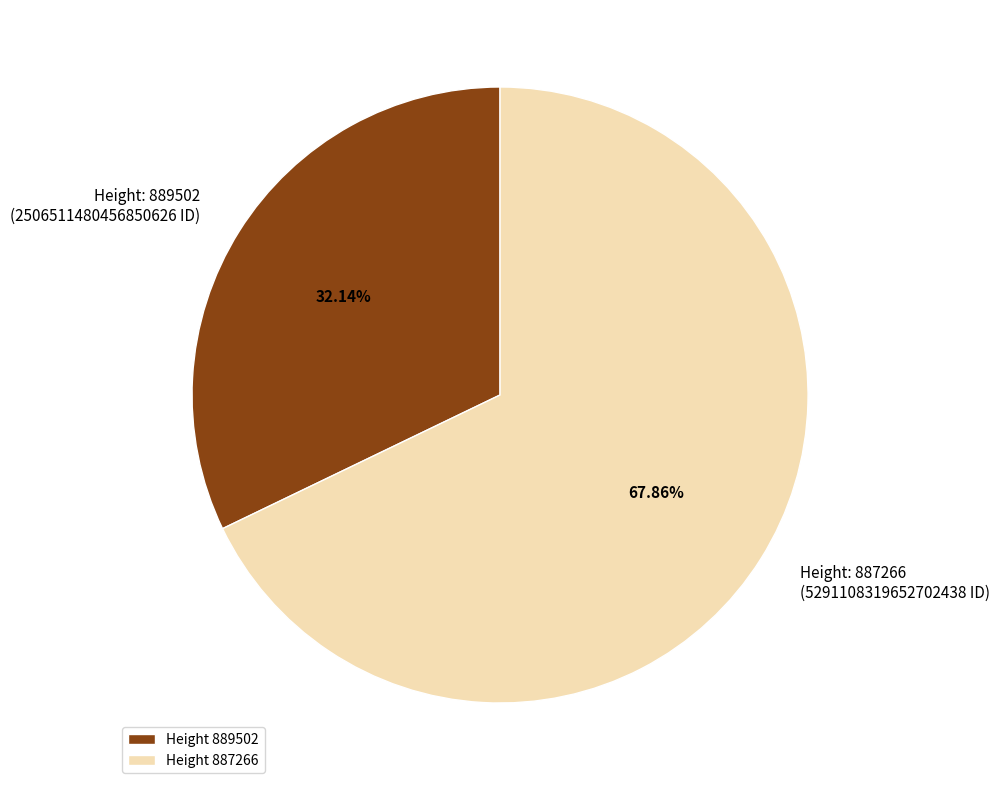

Combined, do Height 889502 and Height 887266 account for over 50%?

Yes